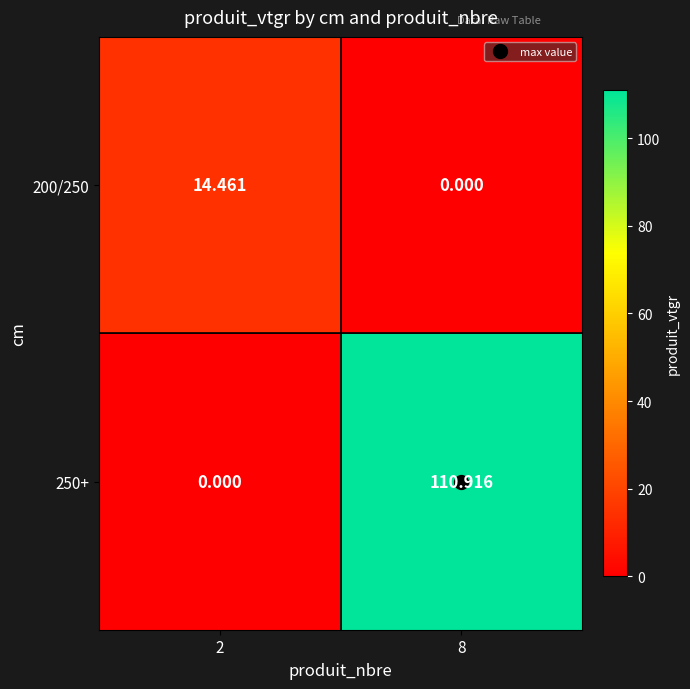

Between 2 and 8, which is larger?

2